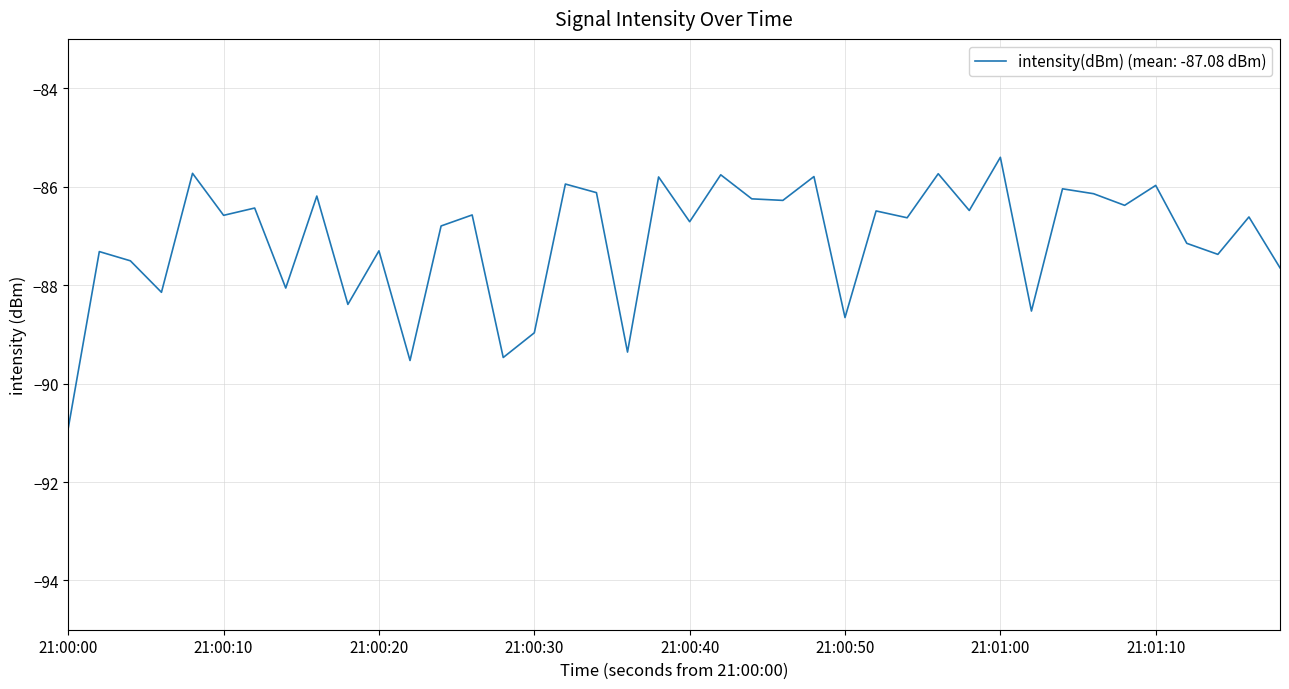

What is the difference between the maximum and minimum values?

5.5